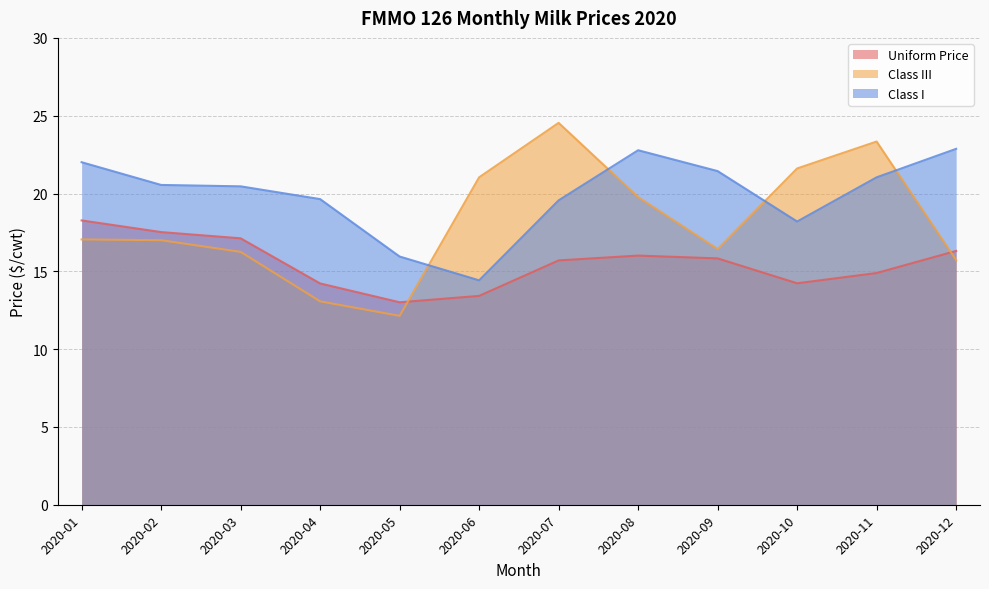

Which series has the largest range (max minus min)?

Class III